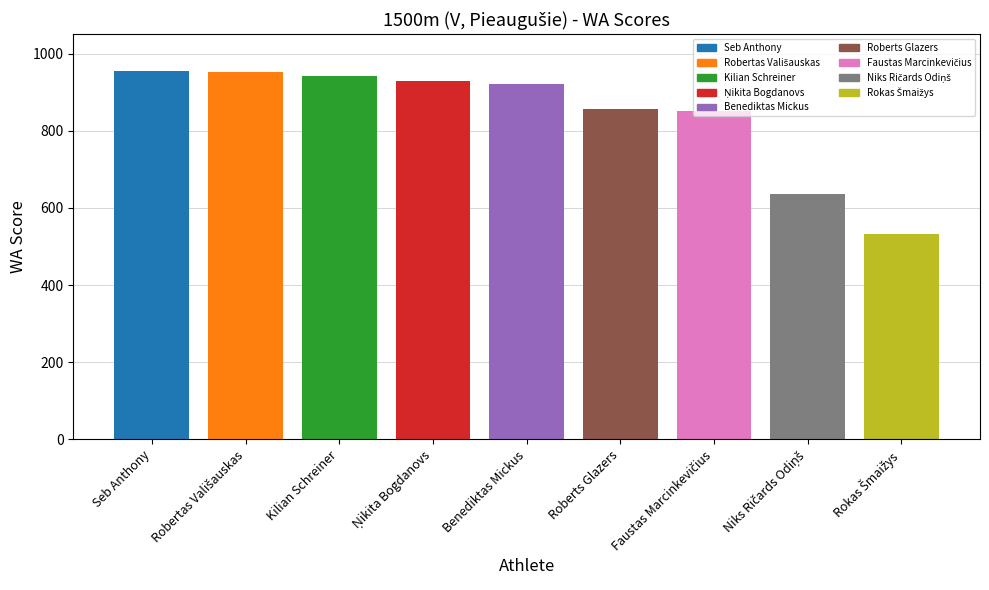

What is the value of the 7th bar from the left?

850